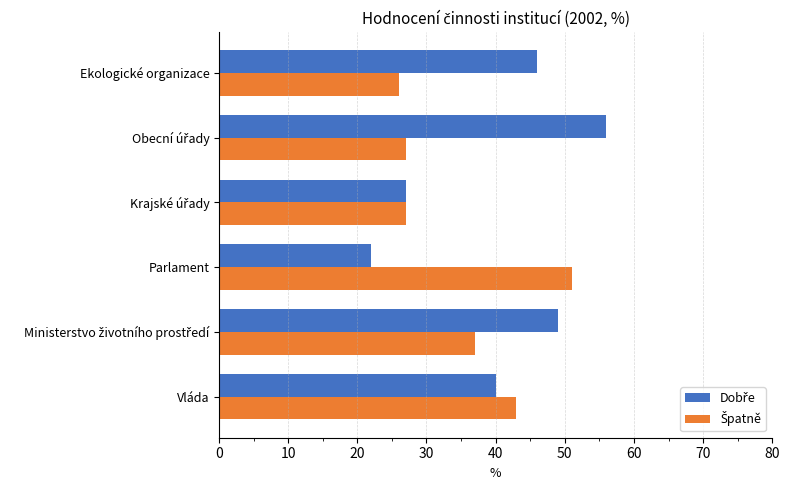

At how many categories does at least one series exceed 29?

5